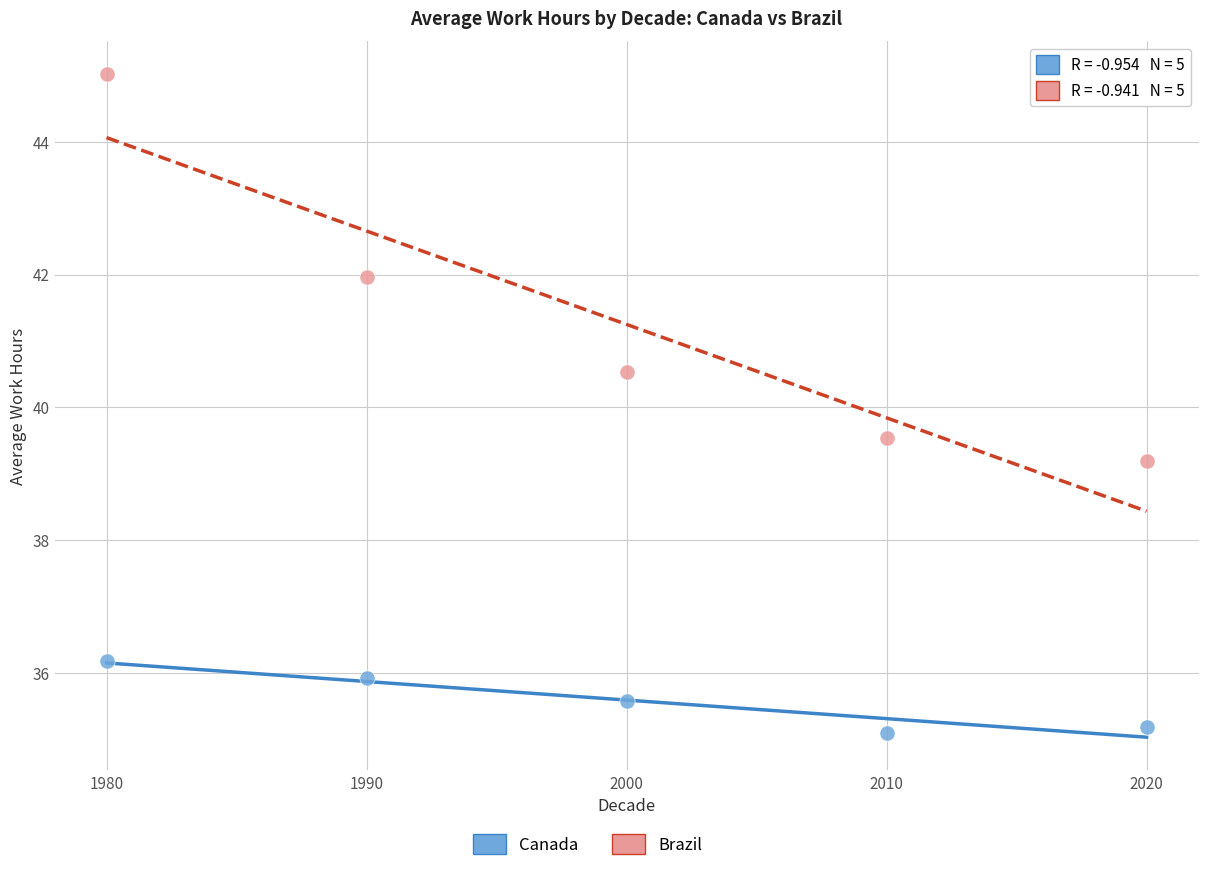

Which series reaches the maximum Y coordinate?

Brazil